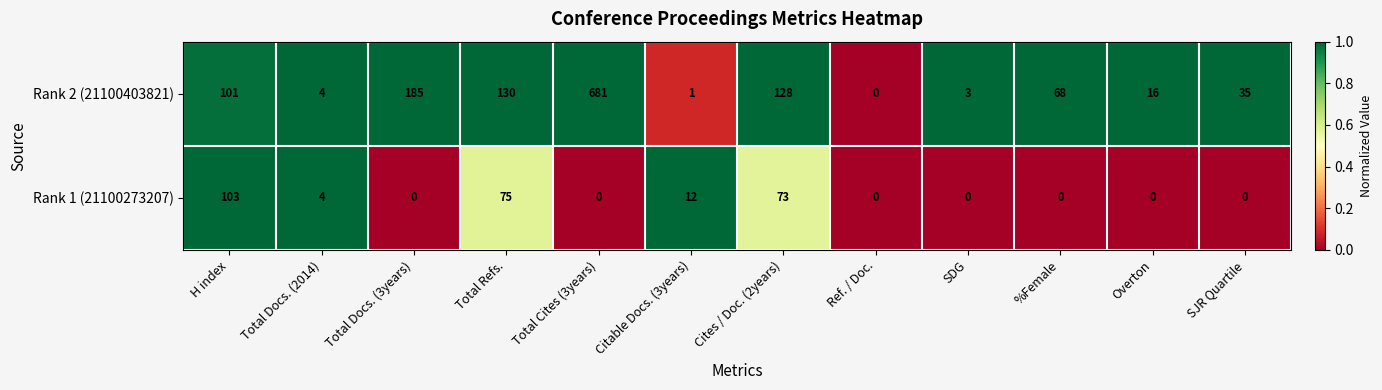

How many data points does each series have?

12